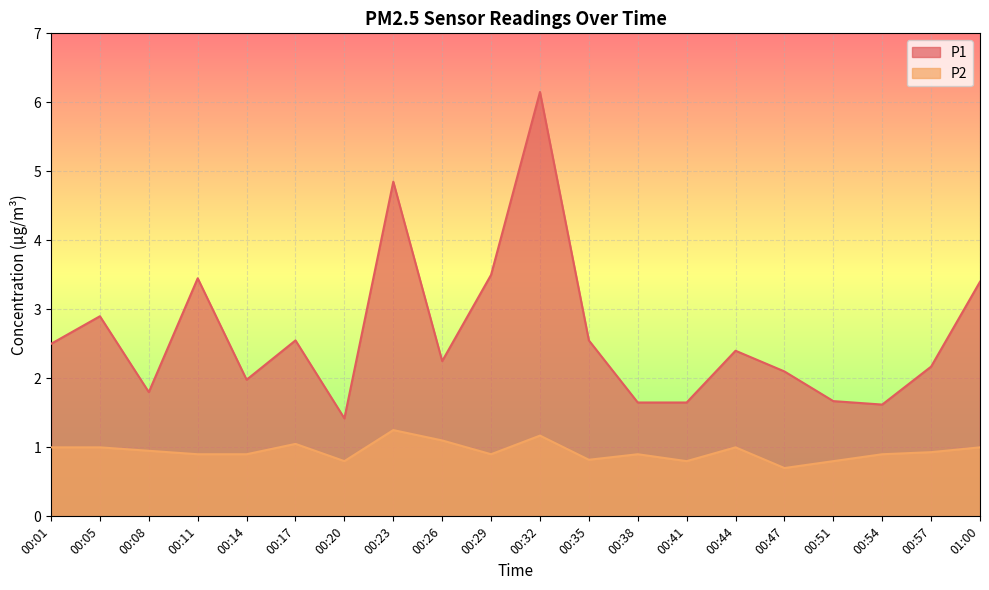

List the series in order of their peak value, highest first.

P1, P2